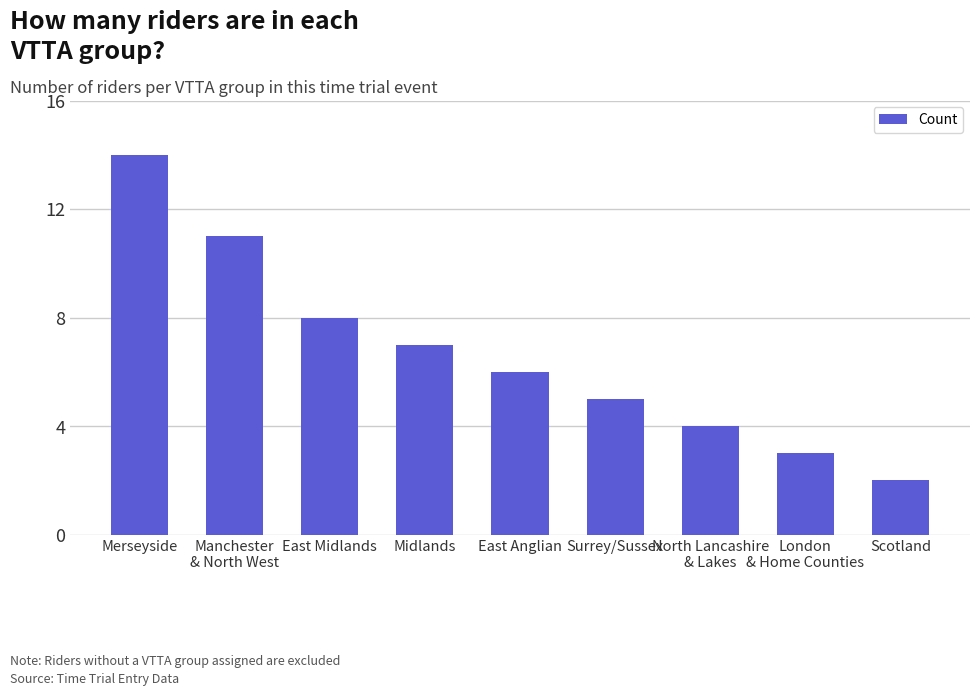

What is the change in value from North Lancashire
& Lakes to London
& Home Counties?

-1